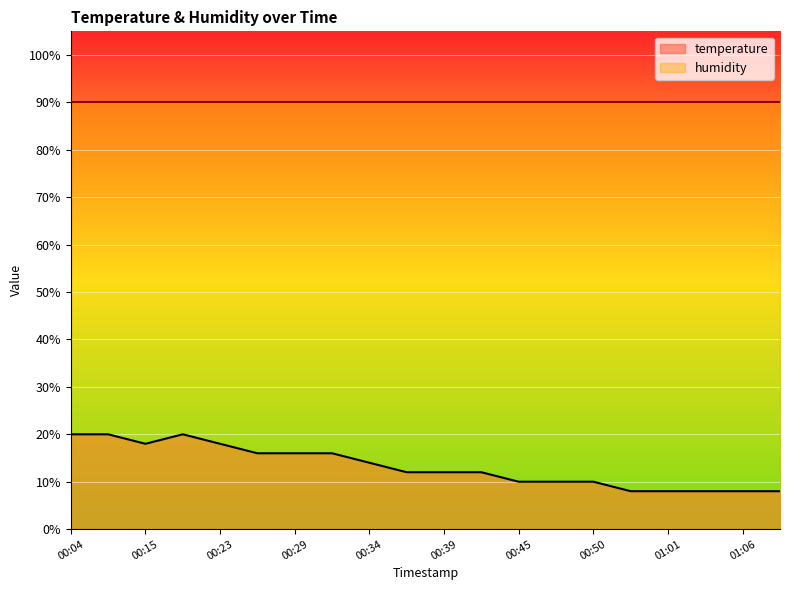

How many interior local valleys (lower than both neighbors) does the data have?

1